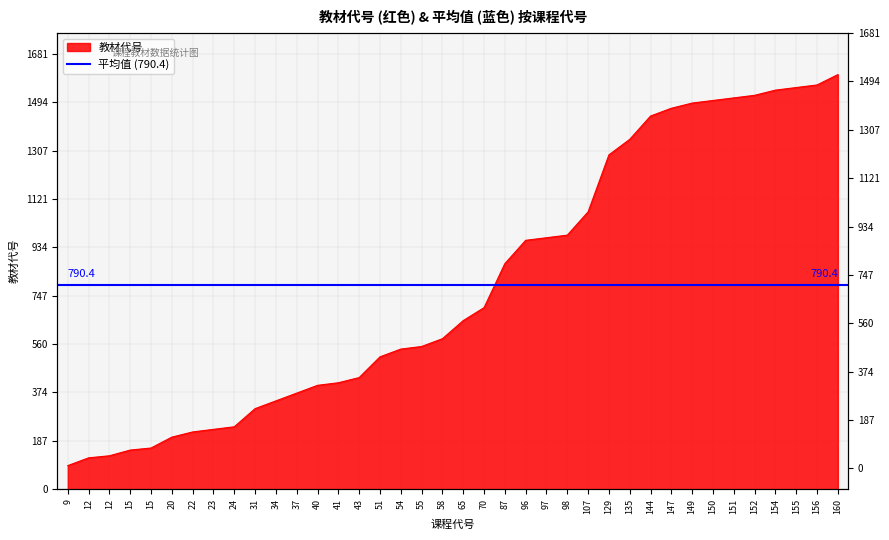

At which label is the value closest to 846?

87